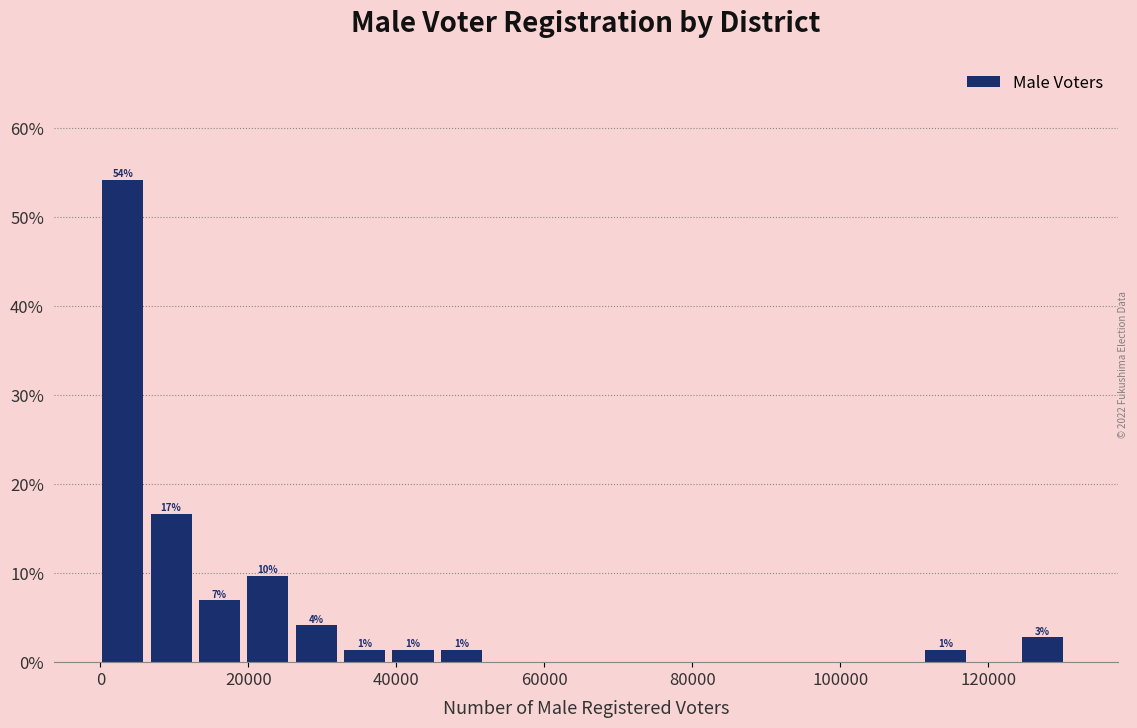

Read against the x-axis, roughly where is the centre of the tallest bar?

4000